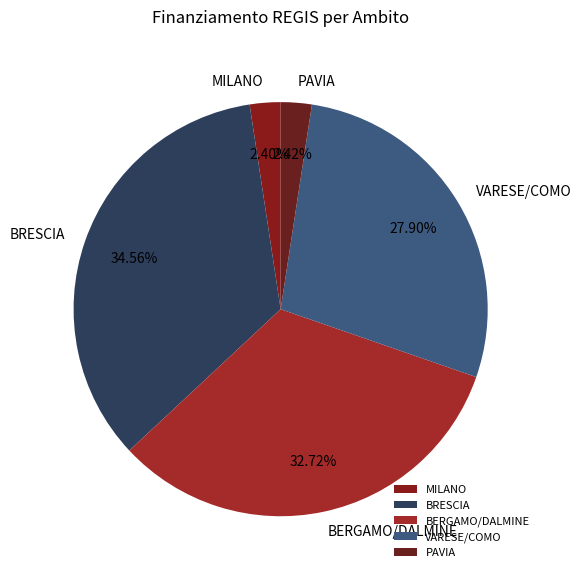

Is there a majority slice in this chart?

No